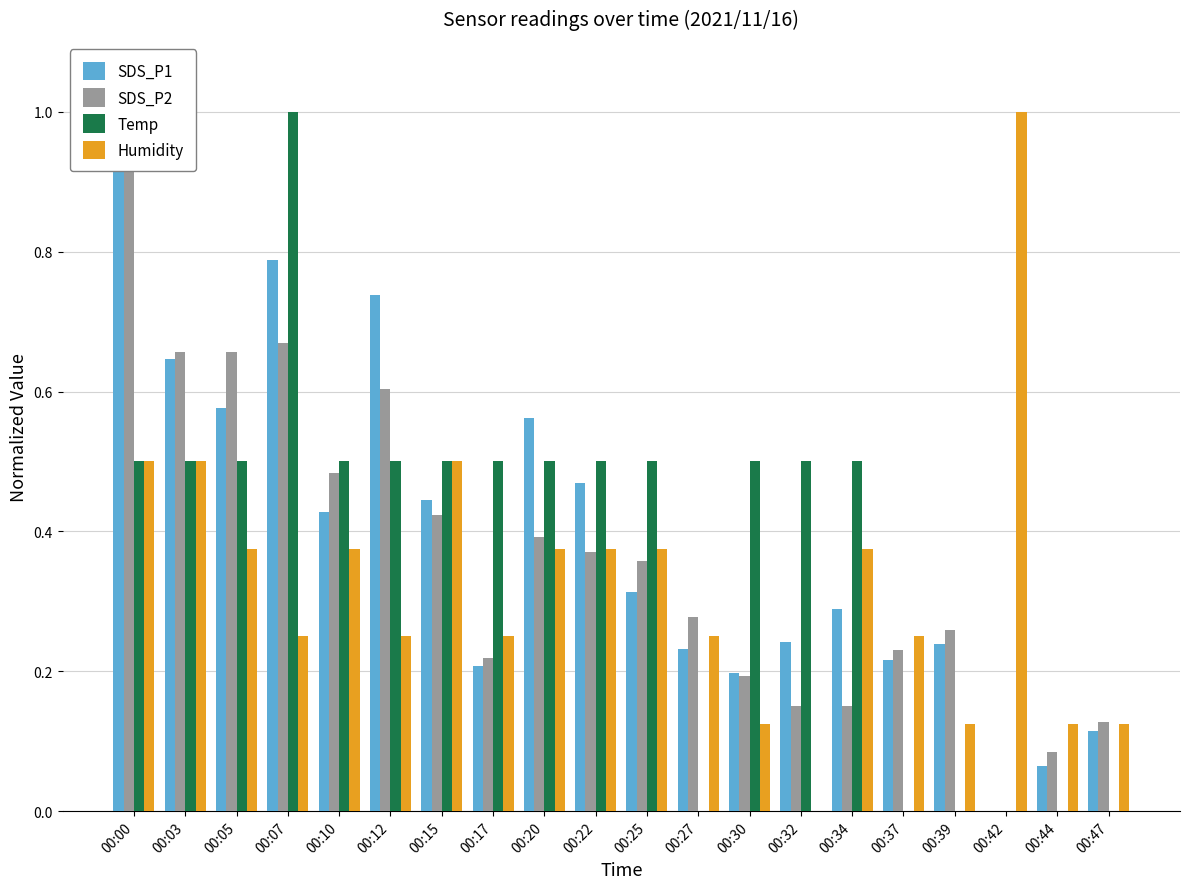

At 00:03, list the series in order from largest to smallest.

SDS_P2, SDS_P1, Temp, Humidity